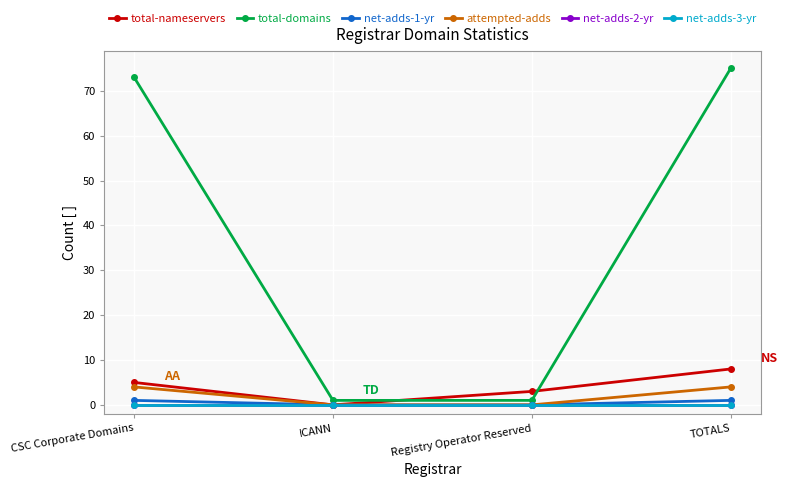

Reading left to right, list all the values displayed in this chart.

total-nameservers: 5	0	3	8
total-domains: 73	1	1	75
net-adds-1-yr: 1	0	0	1
attempted-adds: 4	0	0	4
net-adds-2-yr: 0	0	0	0
net-adds-3-yr: 0	0	0	0